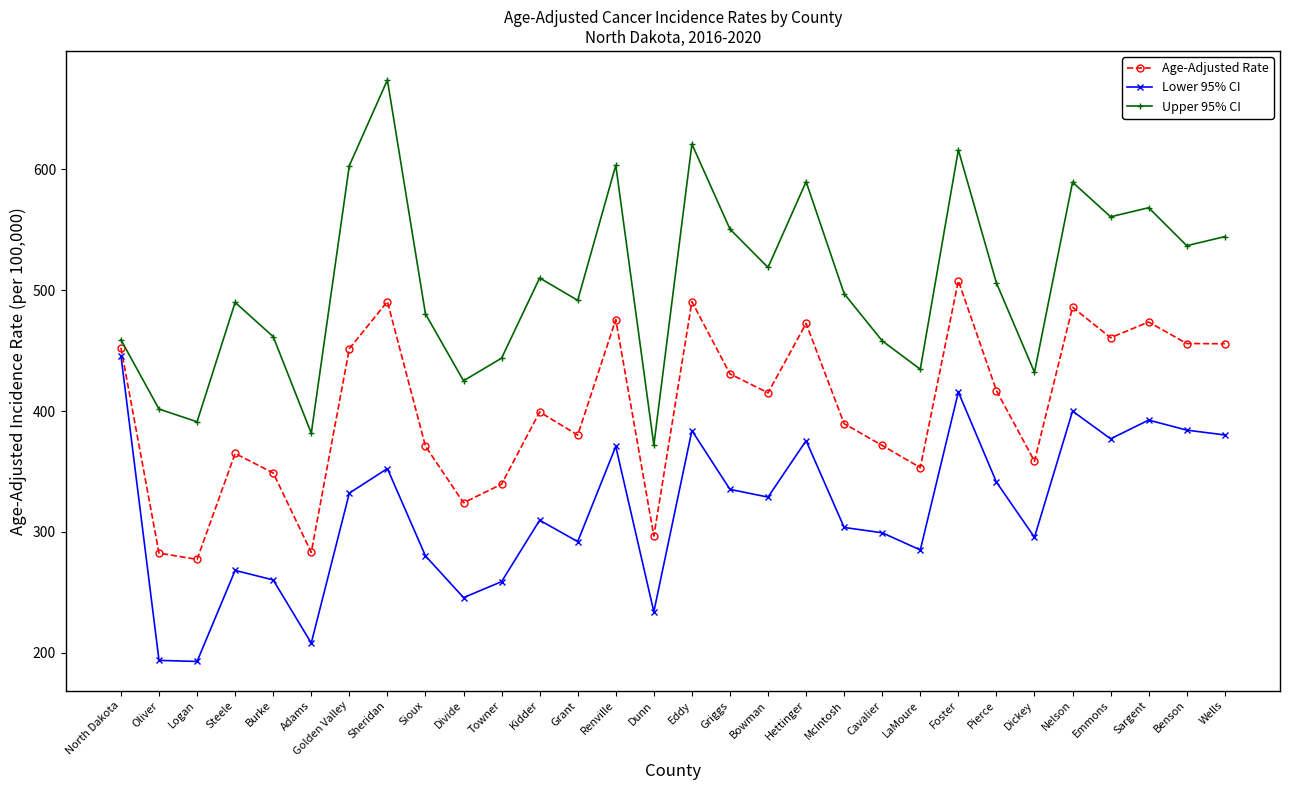

List the series in order of their overall mean, highest first.

Upper 95% CI, Age-Adjusted Rate, Lower 95% CI